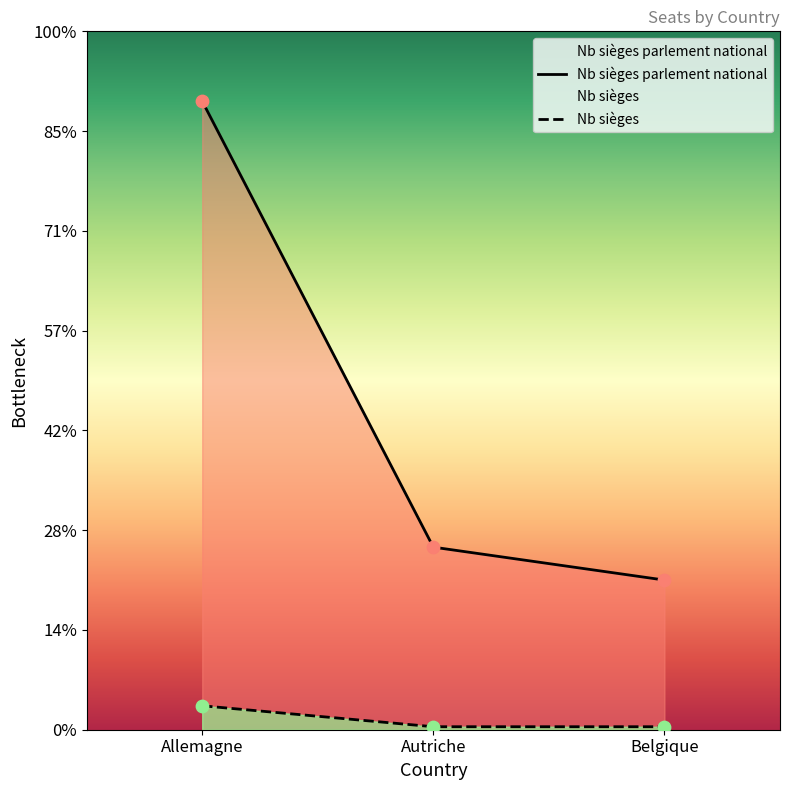

Which series contains the lowest Y value?

Nb sièges